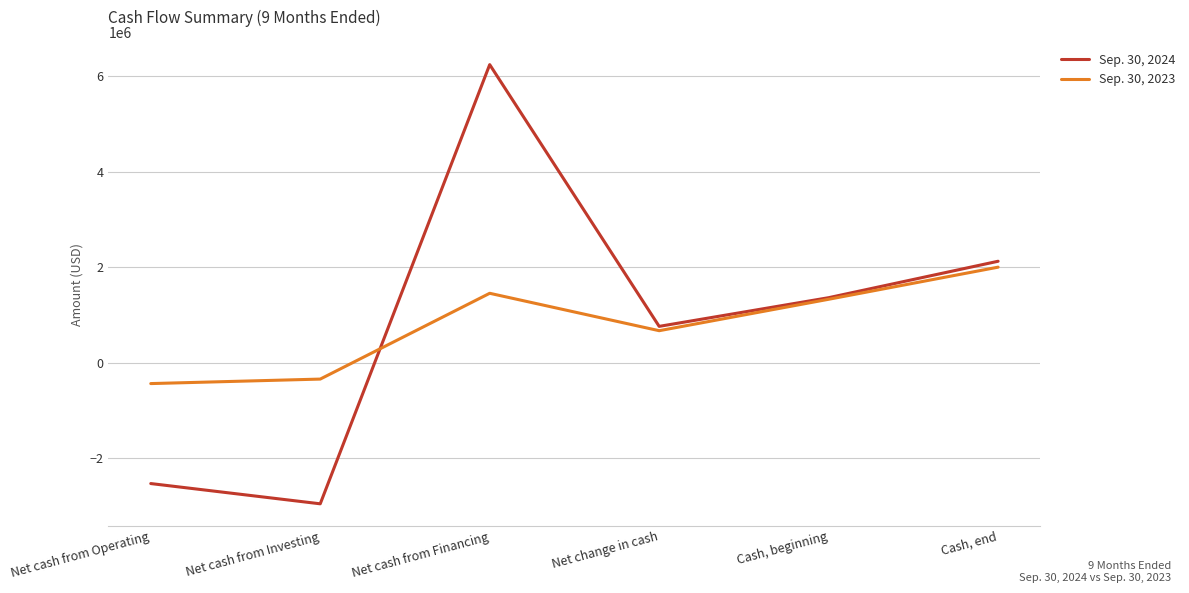

List the series in order of their overall mean, lowest first.

Sep. 30, 2023, Sep. 30, 2024